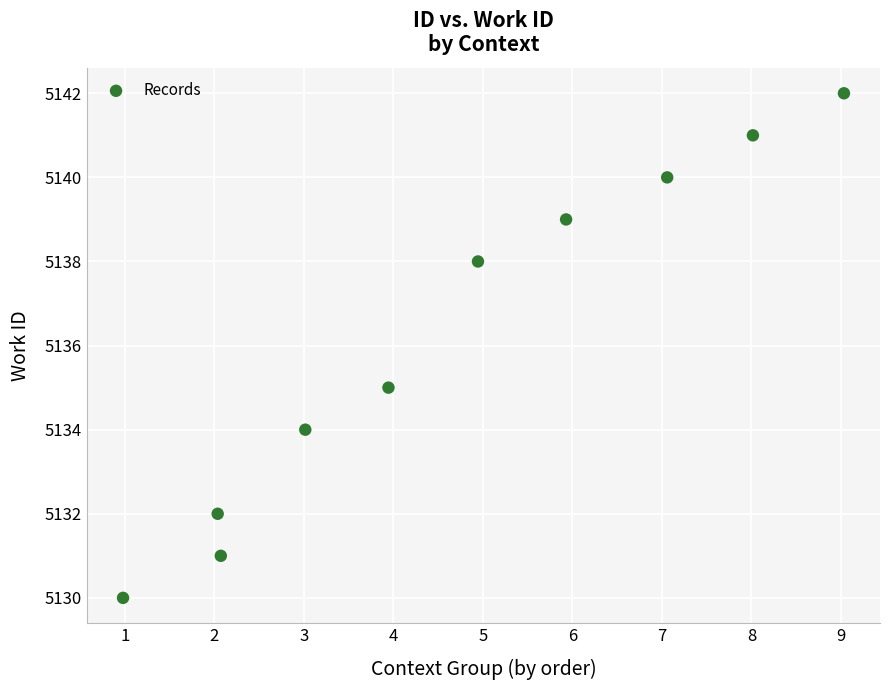

What is the range of Y values (max minus min)?

12